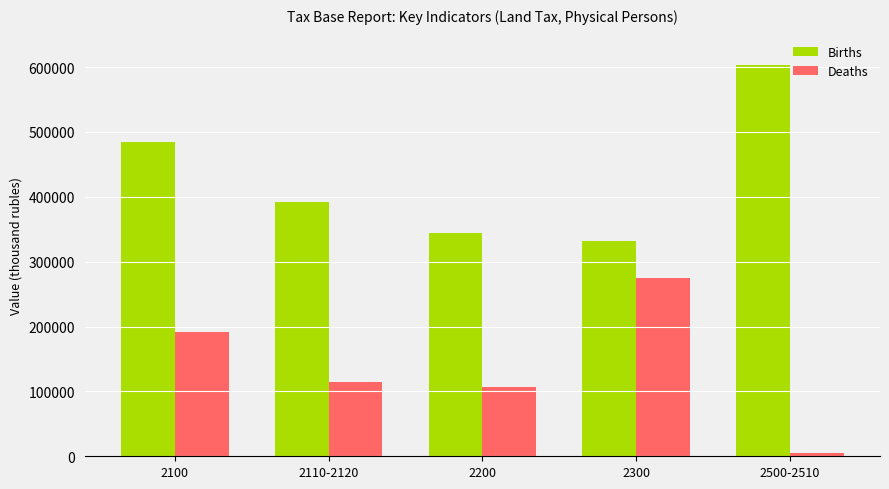

How many distinct data groups are displayed?

2